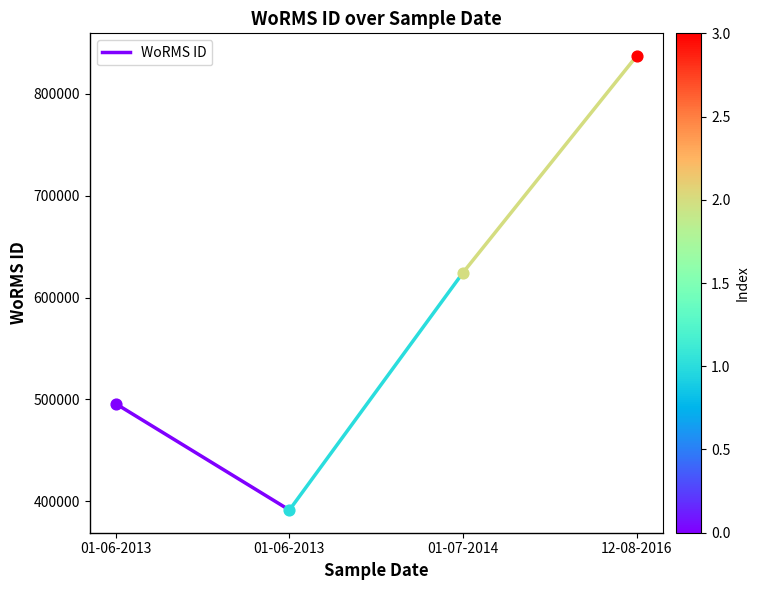

Which has a higher value, 01-06-2013 or 01-06-2013?

01-06-2013